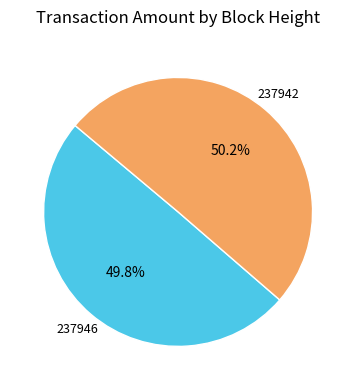

Count the number of slices in the pie.

2